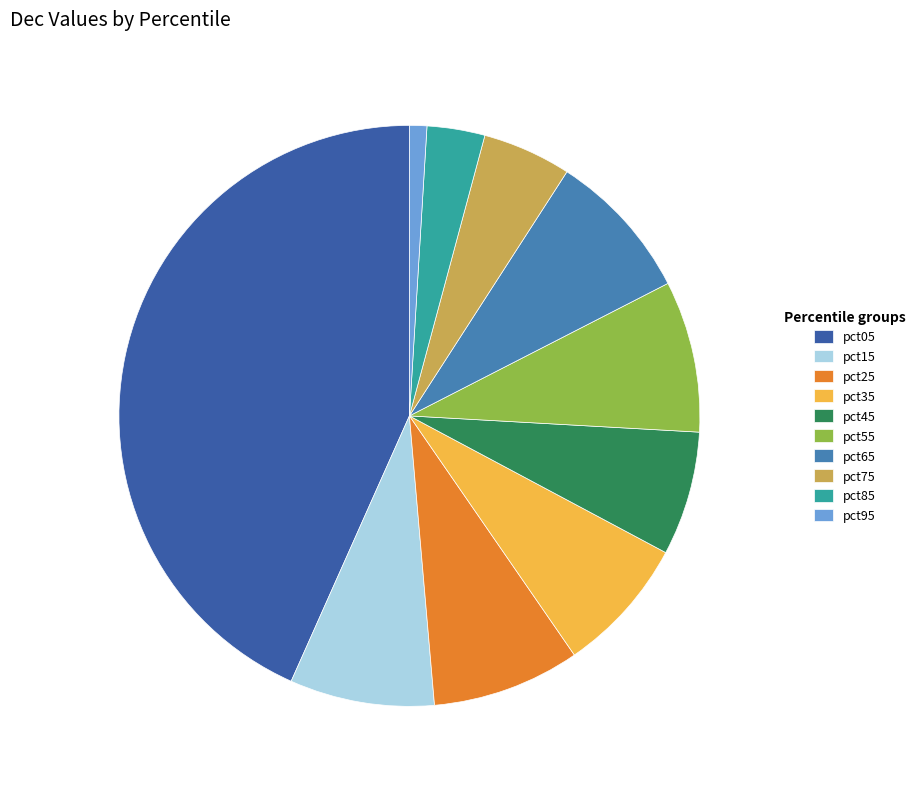

Which category has the biggest portion of the pie?

pct05